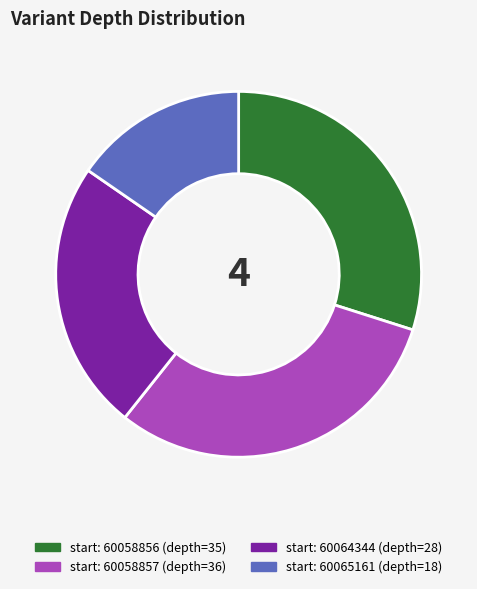

Is there a majority slice in this chart?

No